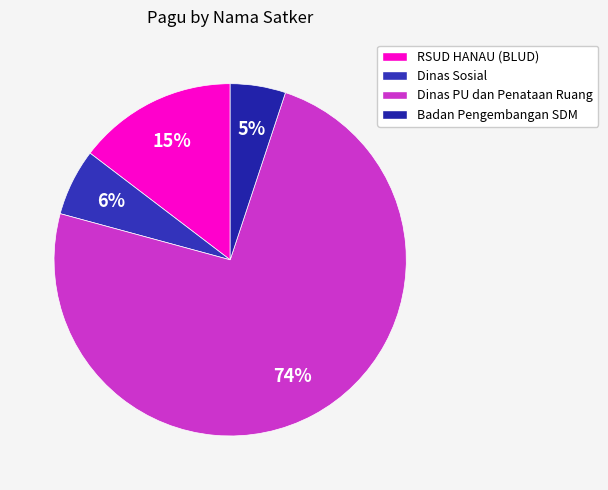

Is there any slice that represents more than half of the pie?

Yes